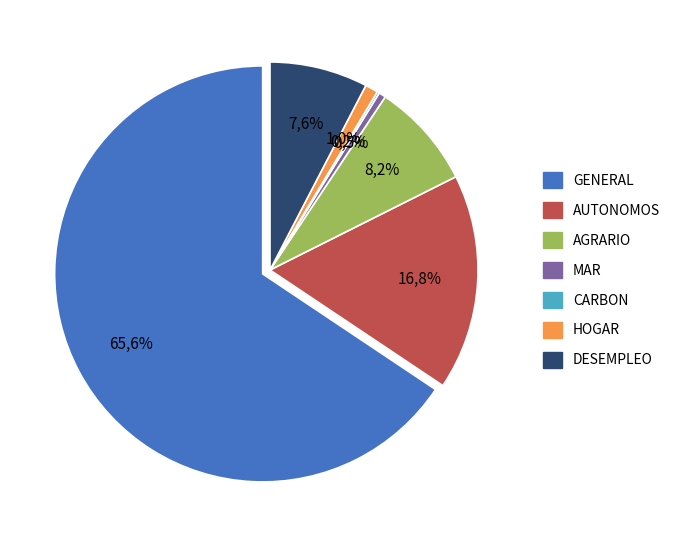

To the nearest percent, what is the combined percentage of GENERAL and CARBON?

66%